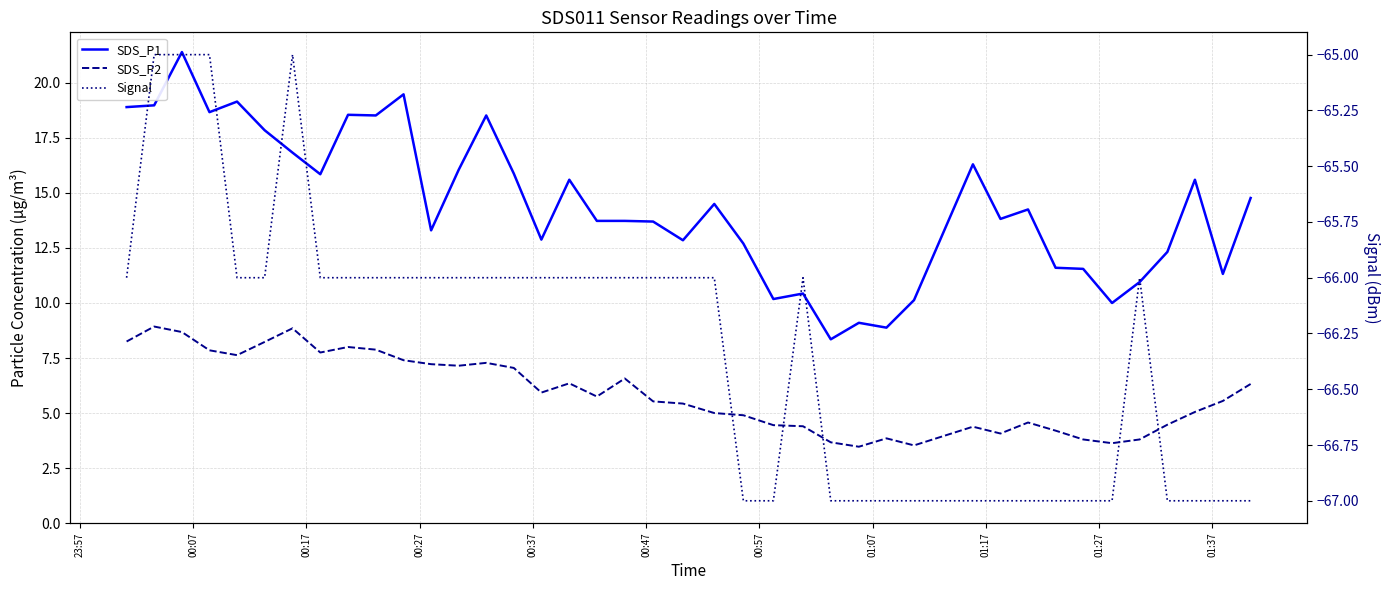

What is the value of the SDS_P1 point at the 27th from the left?

9.1